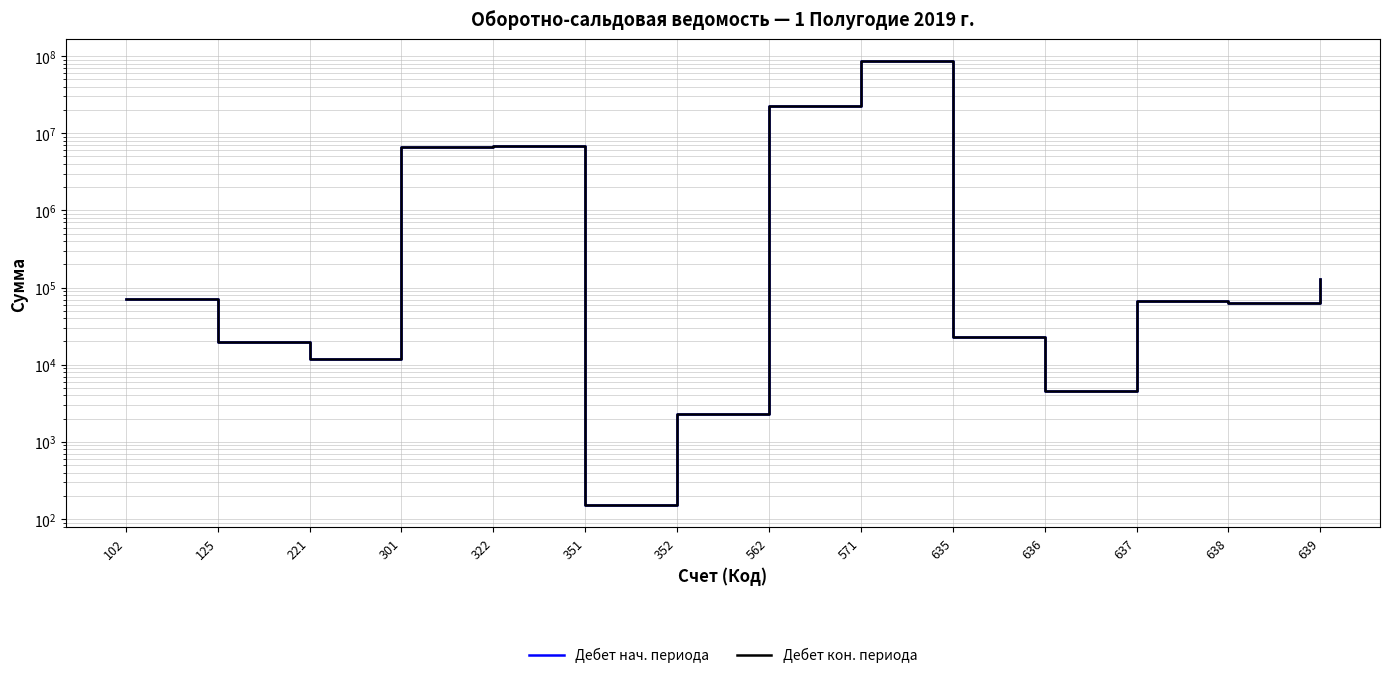

What is the value of the Дебет нач. периода point at the 12th from the left?

66780.0